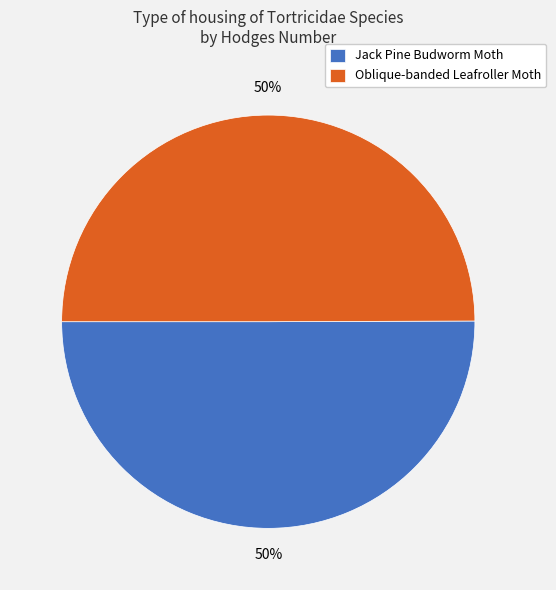

Approximately how many times larger is the value at Oblique-banded Leafroller Moth compared to Jack Pine Budworm Moth?

1.0